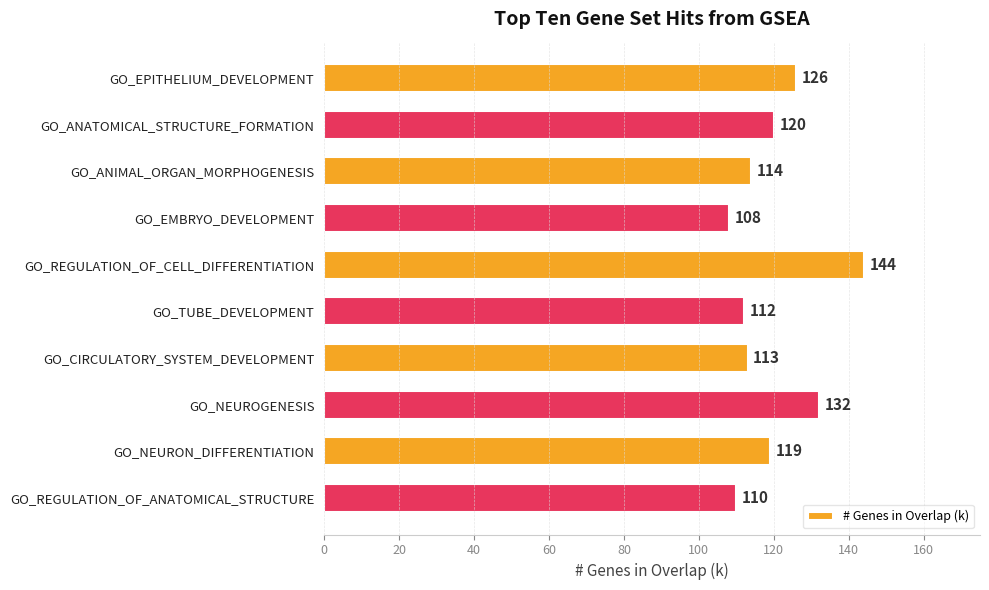

How many series are shown in this chart?

1